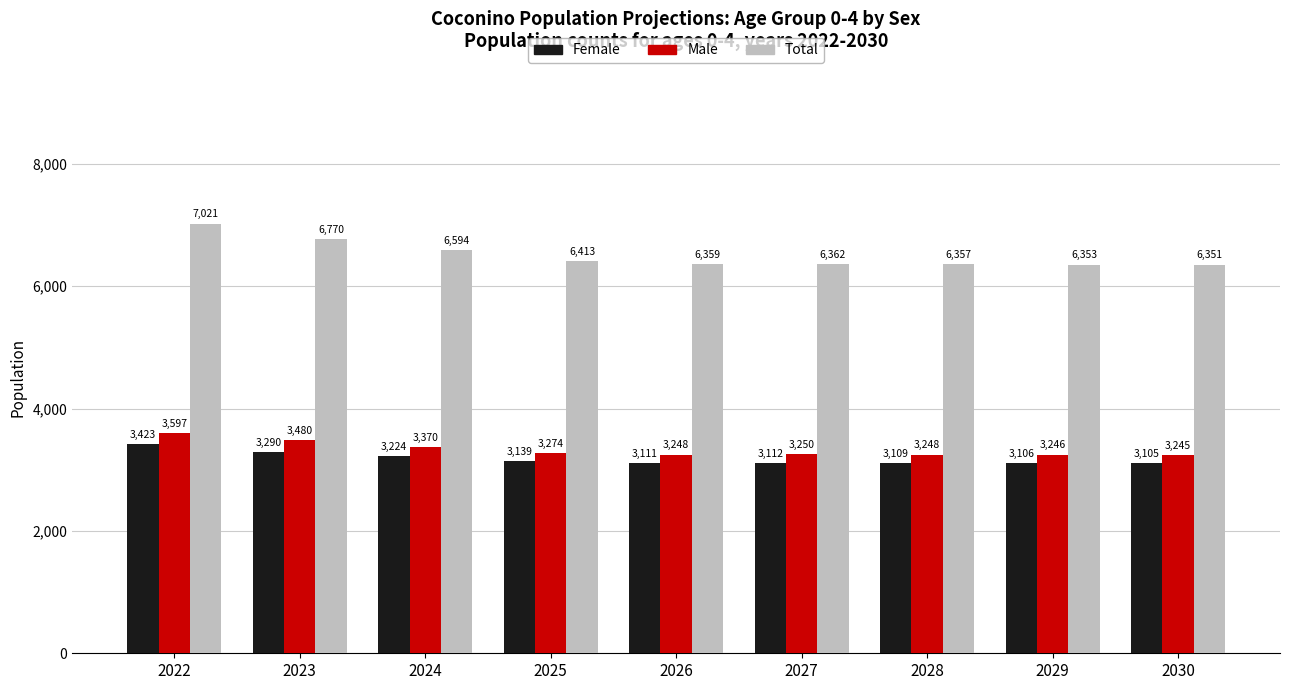

Count the number of categories in the chart.

9